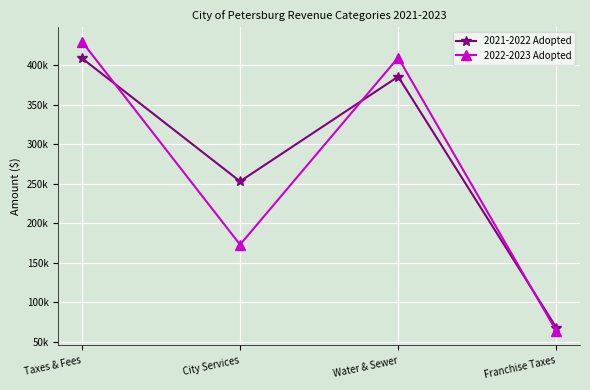

At which label is 2021-2022 Adopted closest to 238520?

City Services